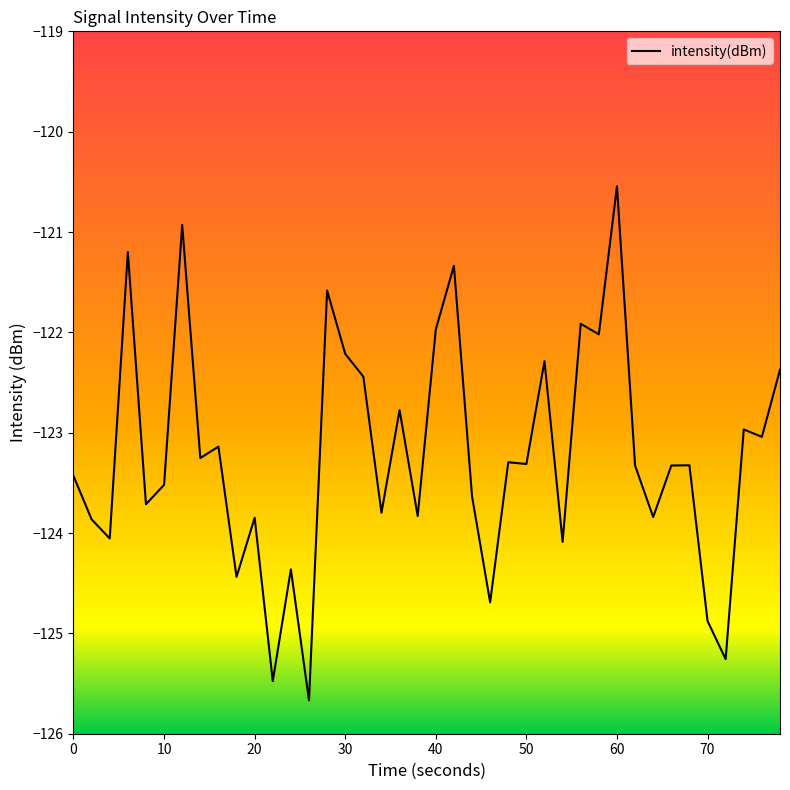

Does the chart have visible grid lines?

No